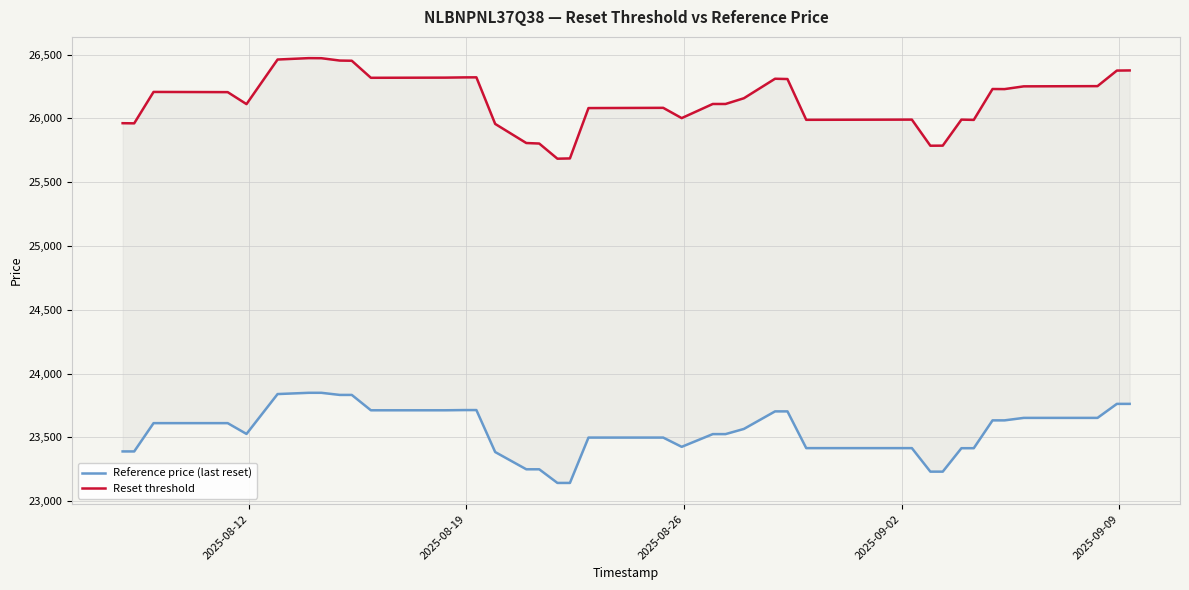

List the series in order of their peak value, highest first.

Reset threshold, Reference price (last reset)